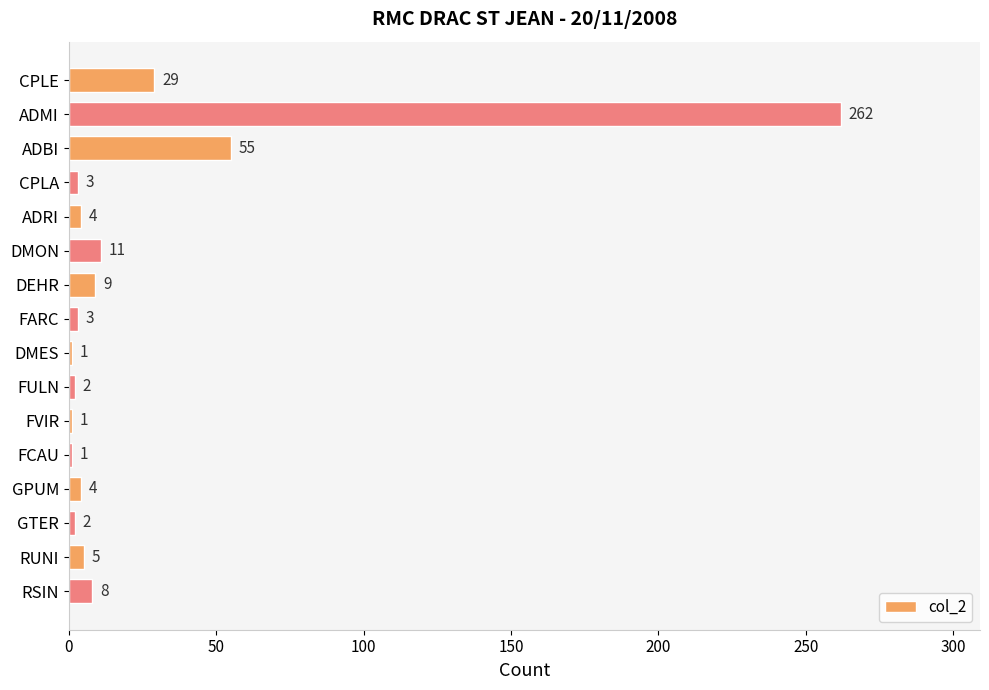

What is the sum of the values at RUNI and DEHR?

14